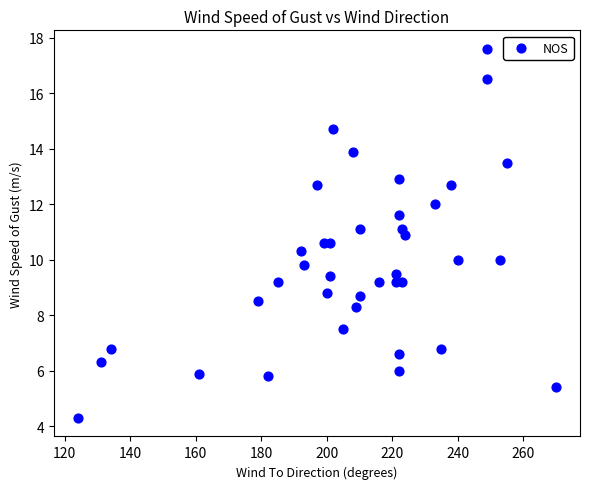

What is the range of X values (max minus min)?

146.0